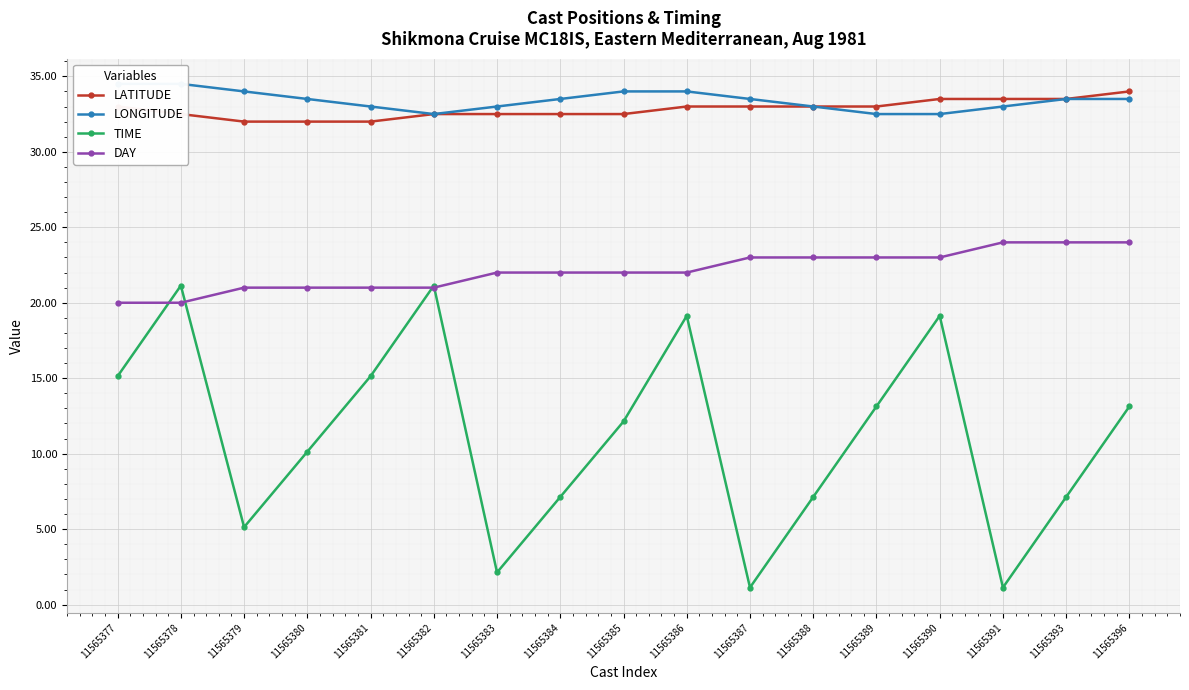

True or false: LONGITUDE and LATITUDE intersect in this chart.

False